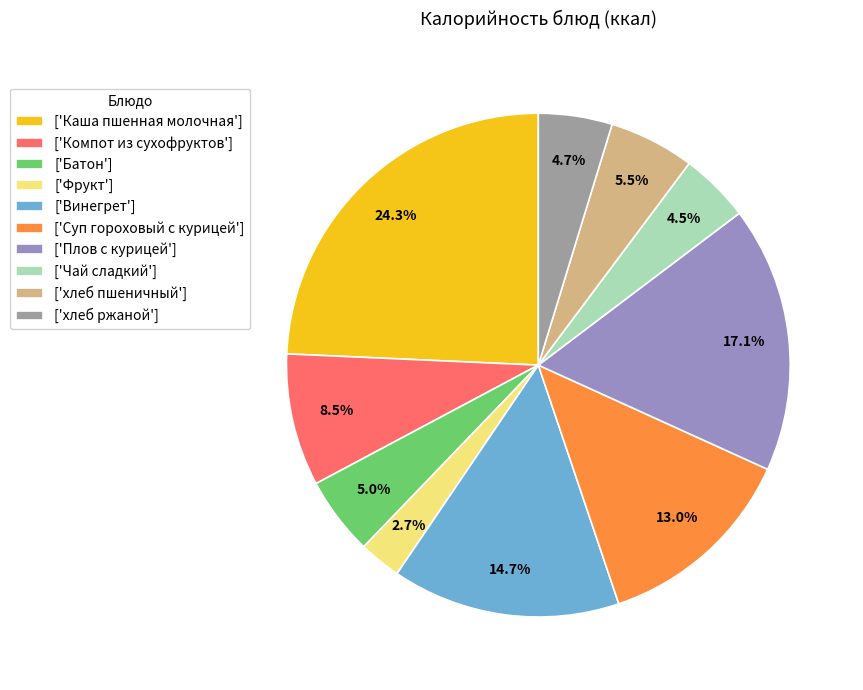

Which has a higher value, ['Плов с курицей'] or ['Винегрет']?

['Плов с курицей']